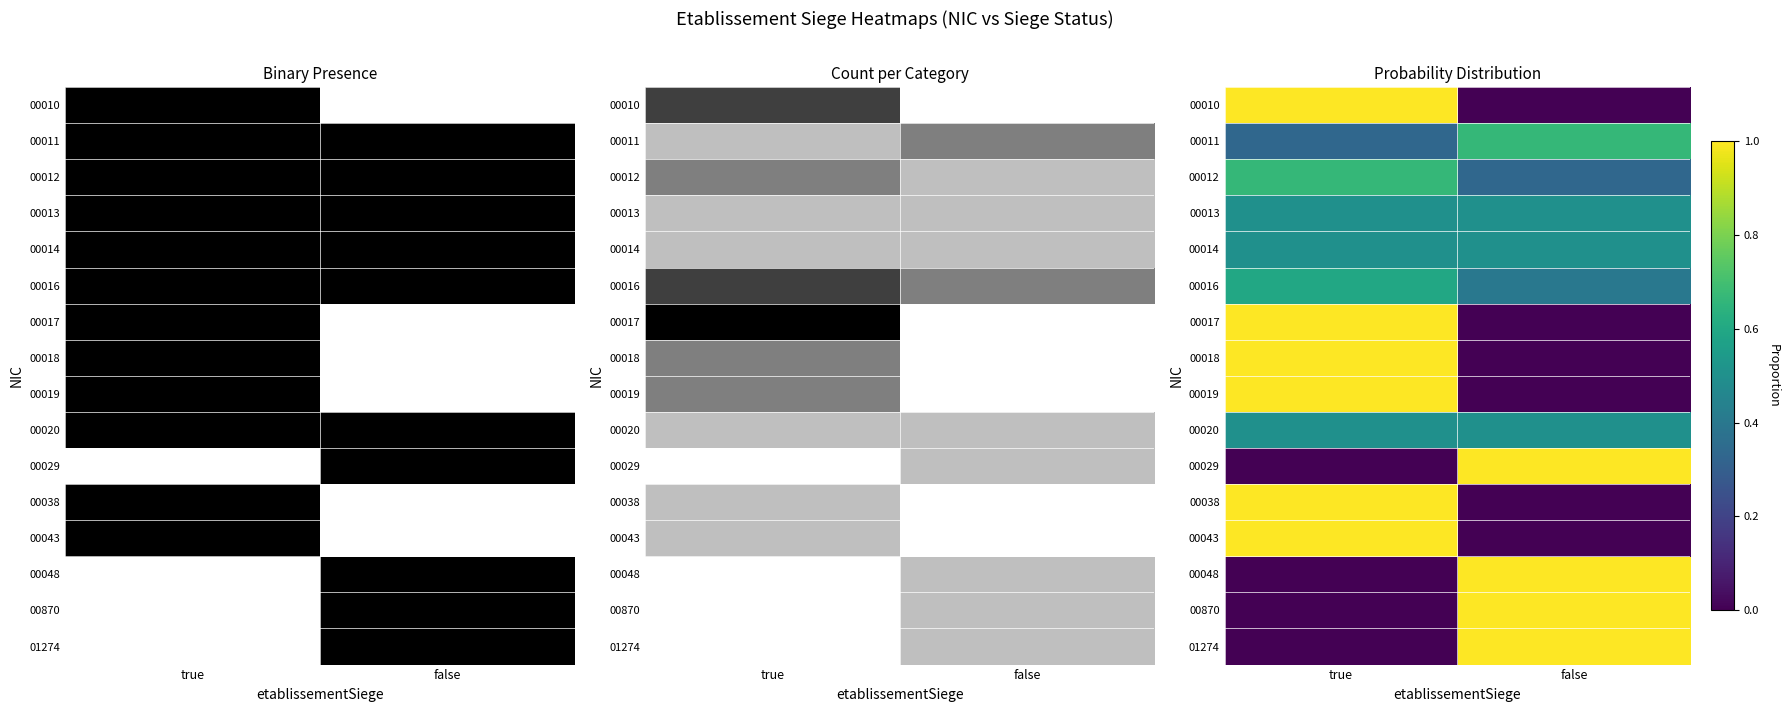

What is the difference between the 00048 values at false and true?

1.0